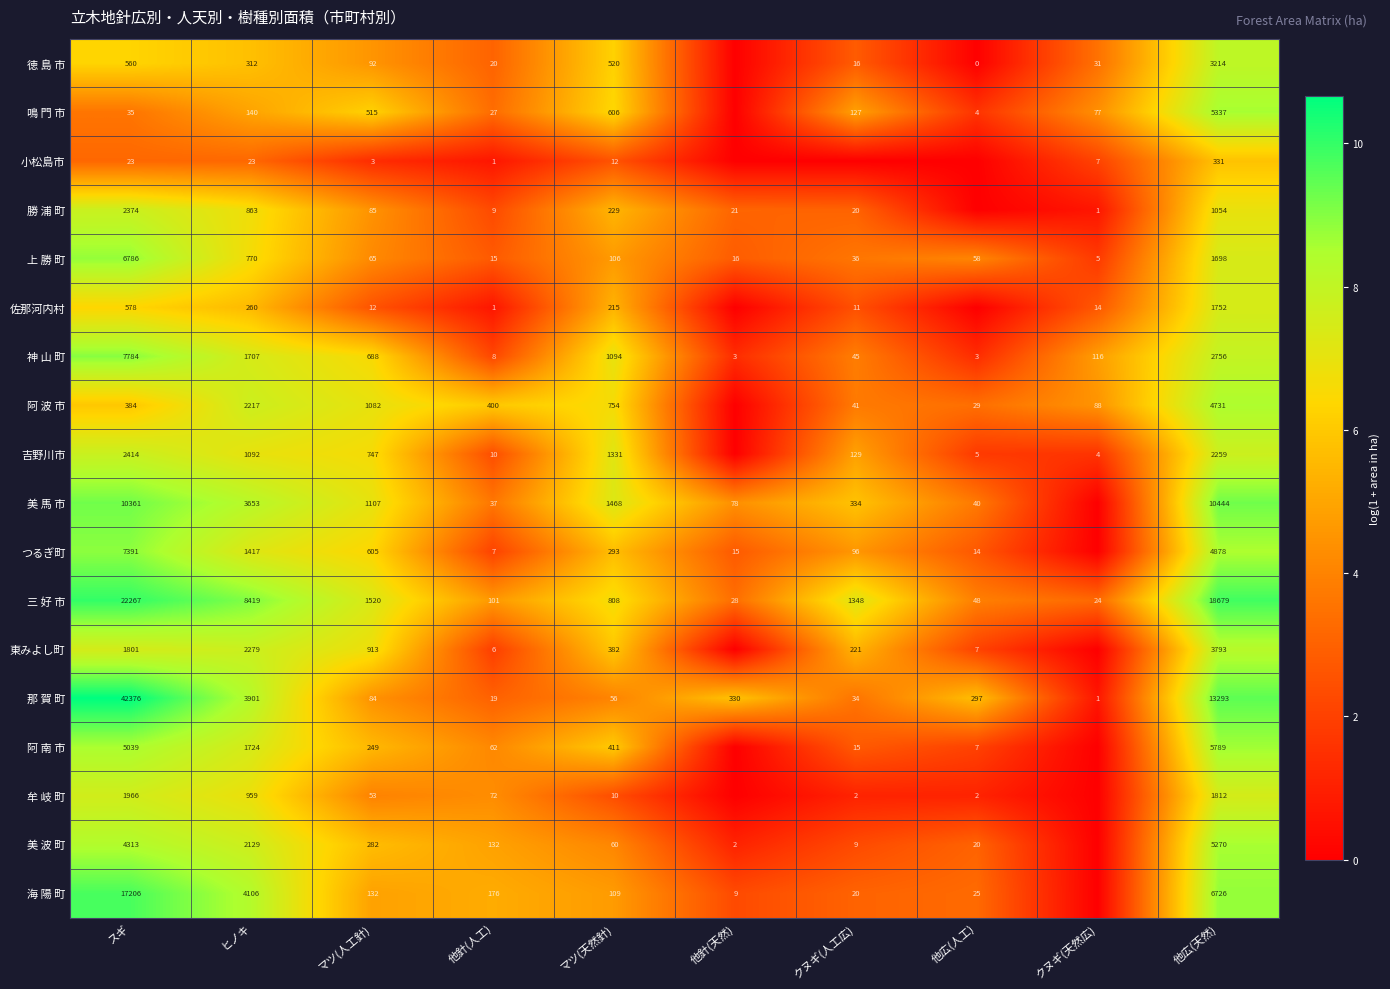

What is the sum of the 鳴 門 市 values at 他針(人工) and クヌギ(天然広)?

104